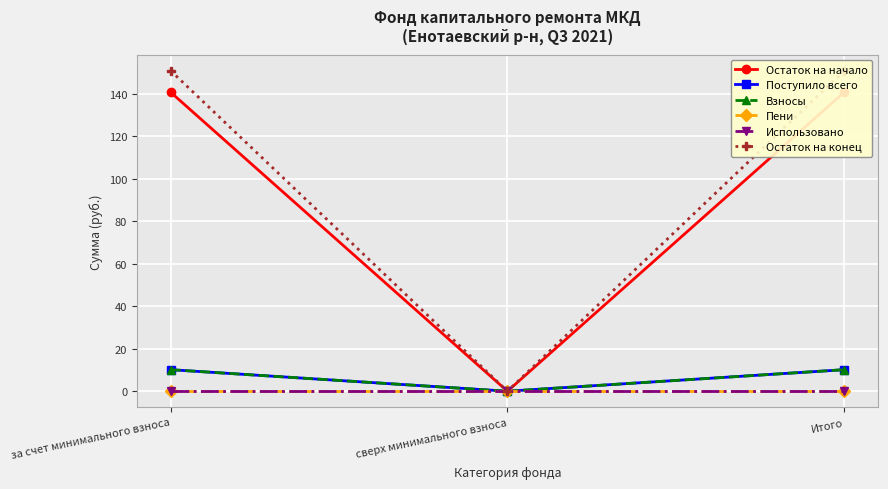

What is the difference between the Взносы values at сверх минимального взноса and за счет минимального взноса?

10.2